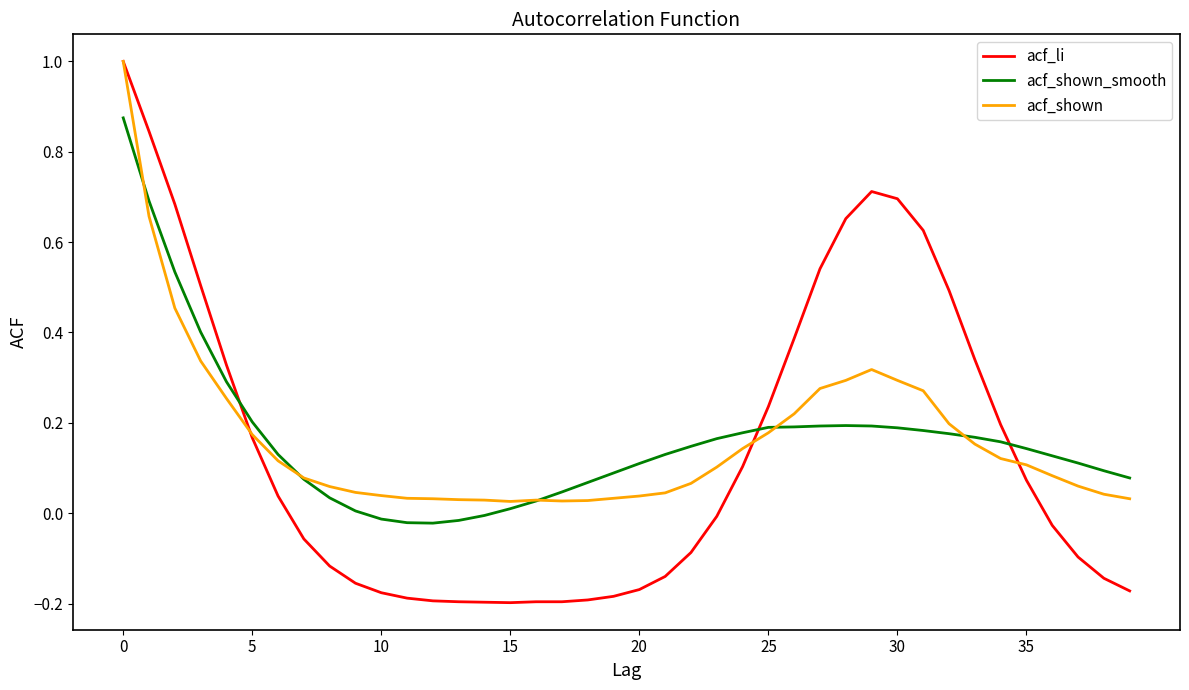

Which series has the widest spread of values?

acf_li